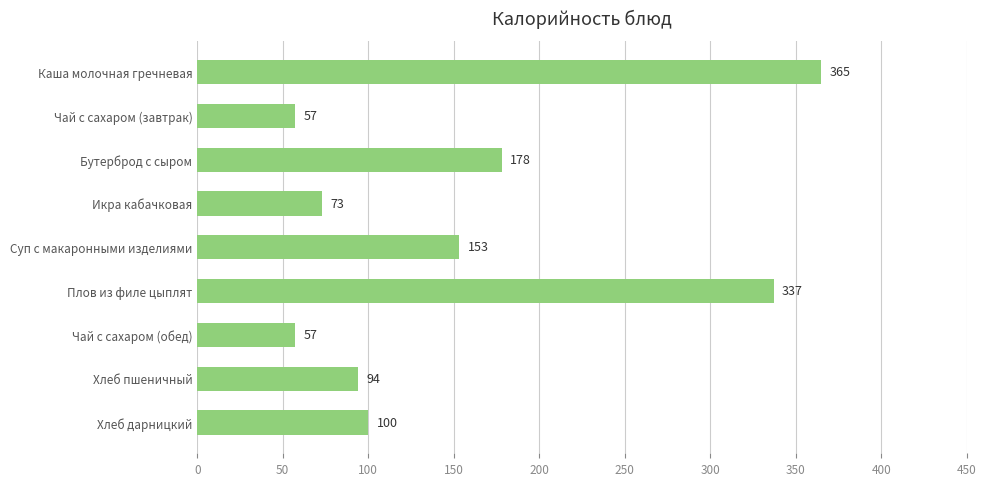

What is the average value?

157